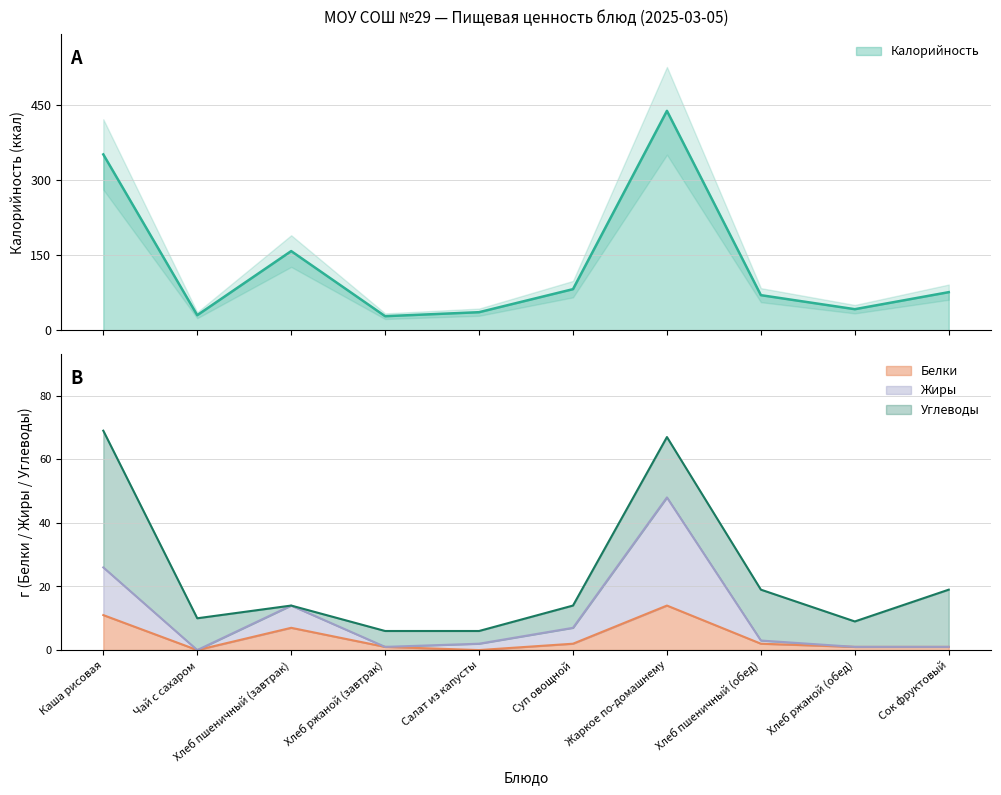

The Белки series shows 3 at Хлеб пшеничный (обед). True or false?

False